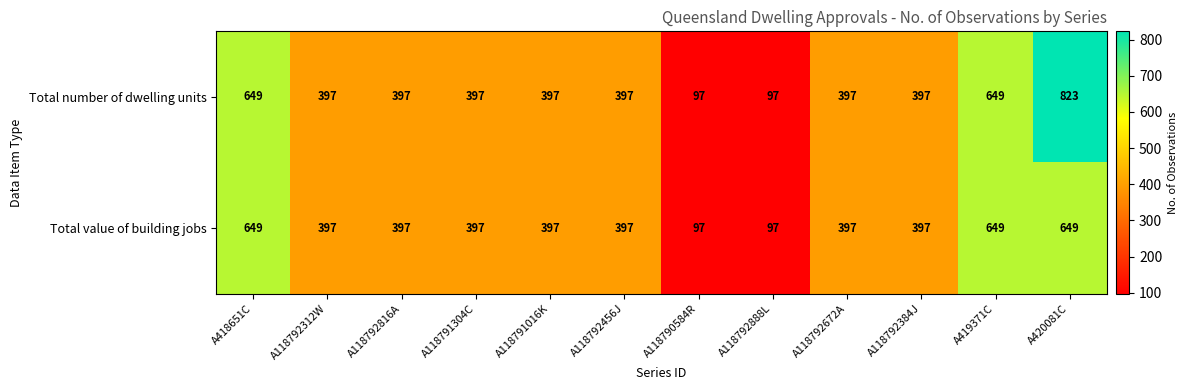

Rank the series at A420081C from highest to lowest value.

Total number of dwelling units, Total value of building jobs